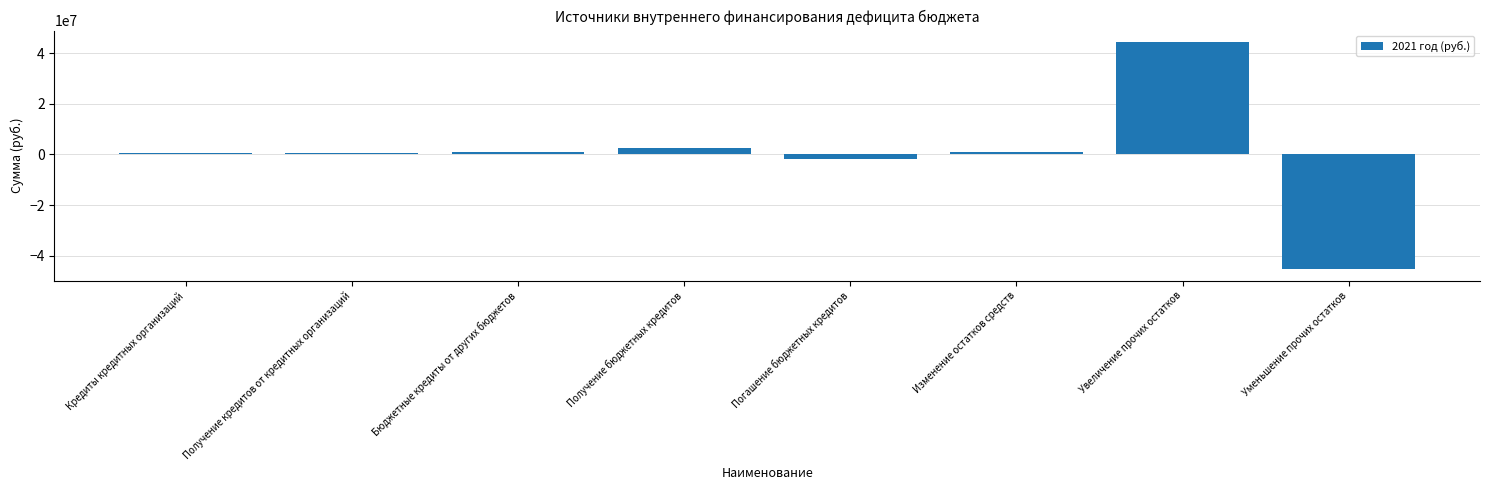

At which label does the data first exceed 825540?

Бюджетные кредиты от других бюджетов